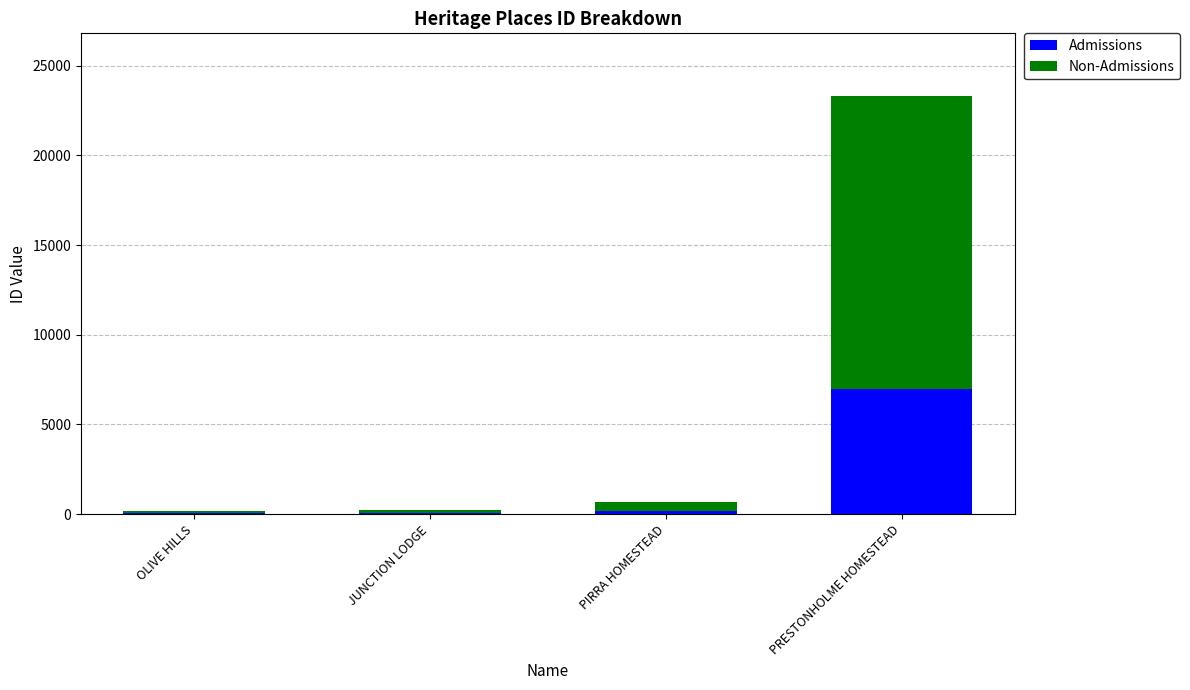

The Admissions series shows 11231 at PRESTONHOLME HOMESTEAD. True or false?

False